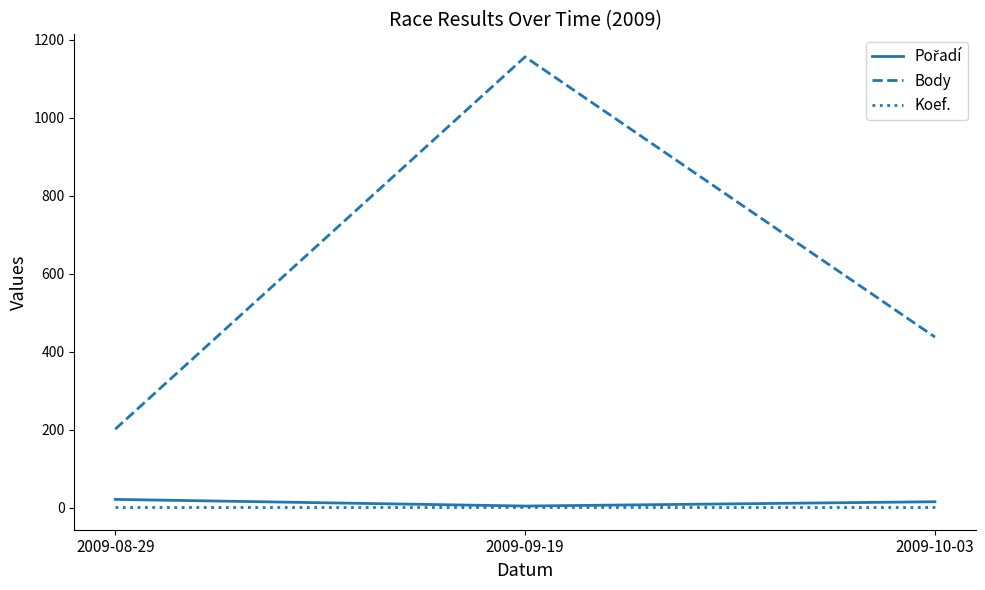

Which series has the largest total across all categories?

Body